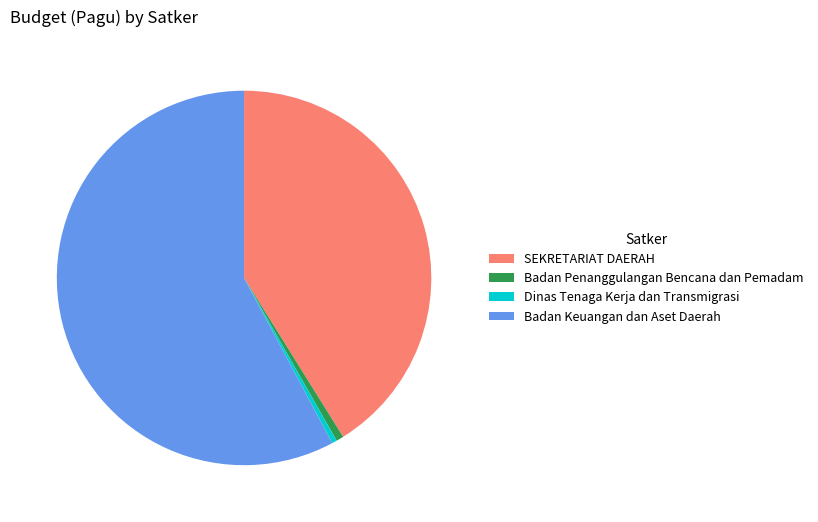

Which has a higher value, Dinas Tenaga Kerja dan Transmigrasi or SEKRETARIAT DAERAH?

SEKRETARIAT DAERAH